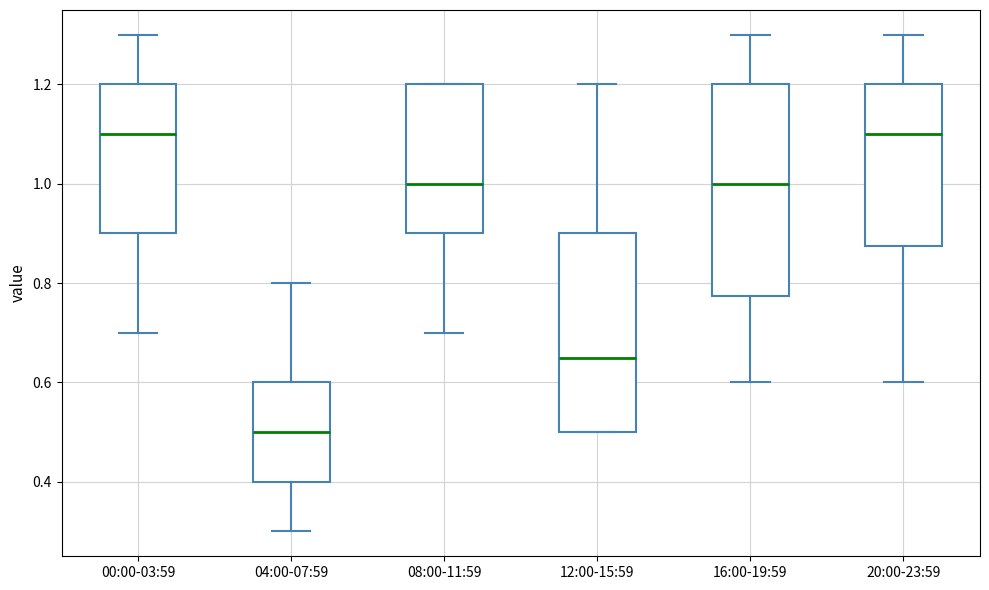

Which box is the tallest, from its lower edge to its upper edge?

16:00-19:59